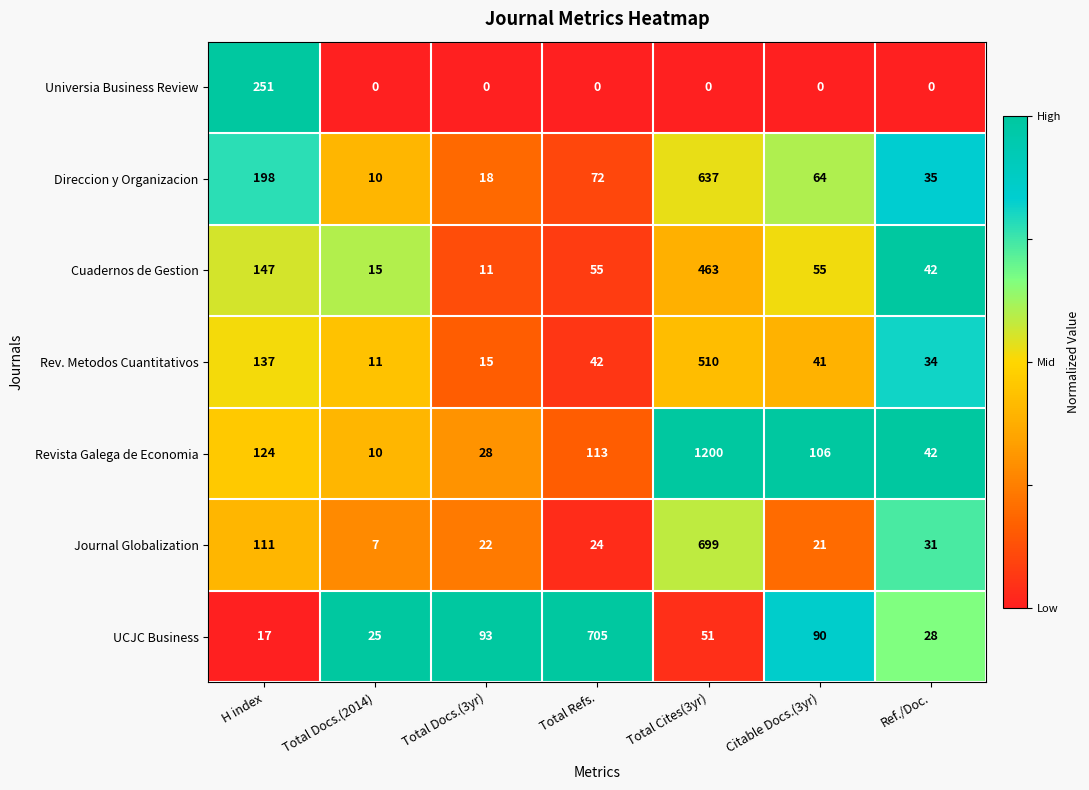

Which series has the largest total across all categories?

Revista Galega de Economia